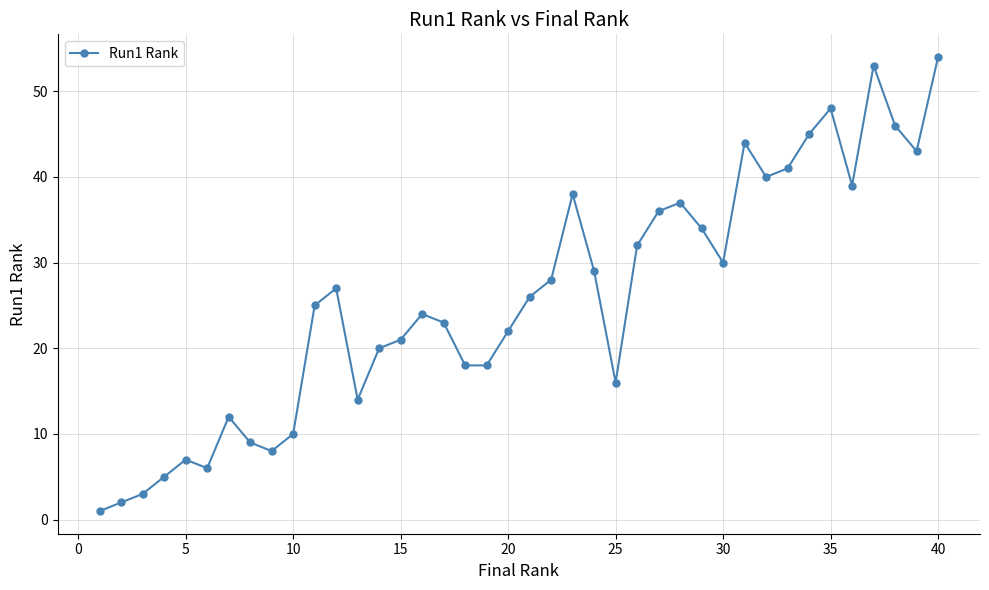

What is the value of the 35th point from the left?

48